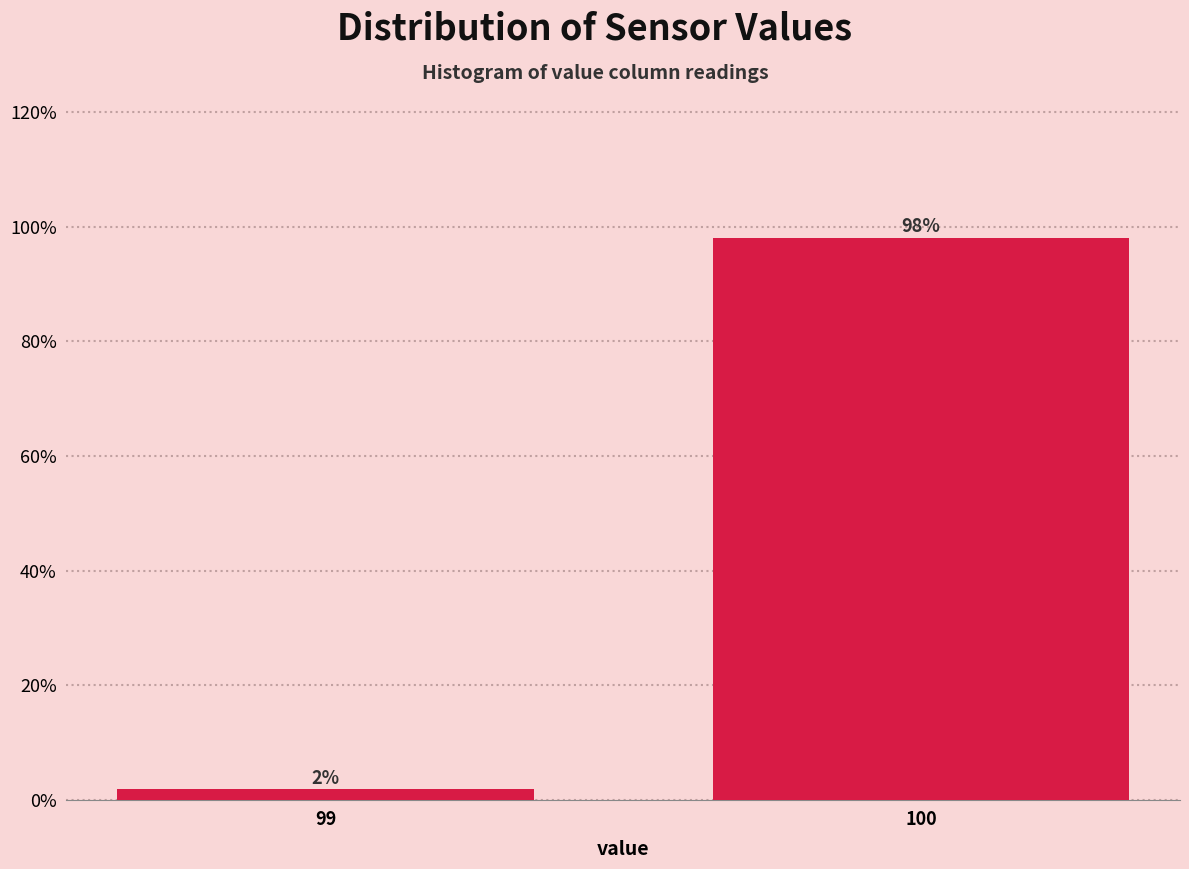

What is the value of the 2nd bar from the left?

98.1